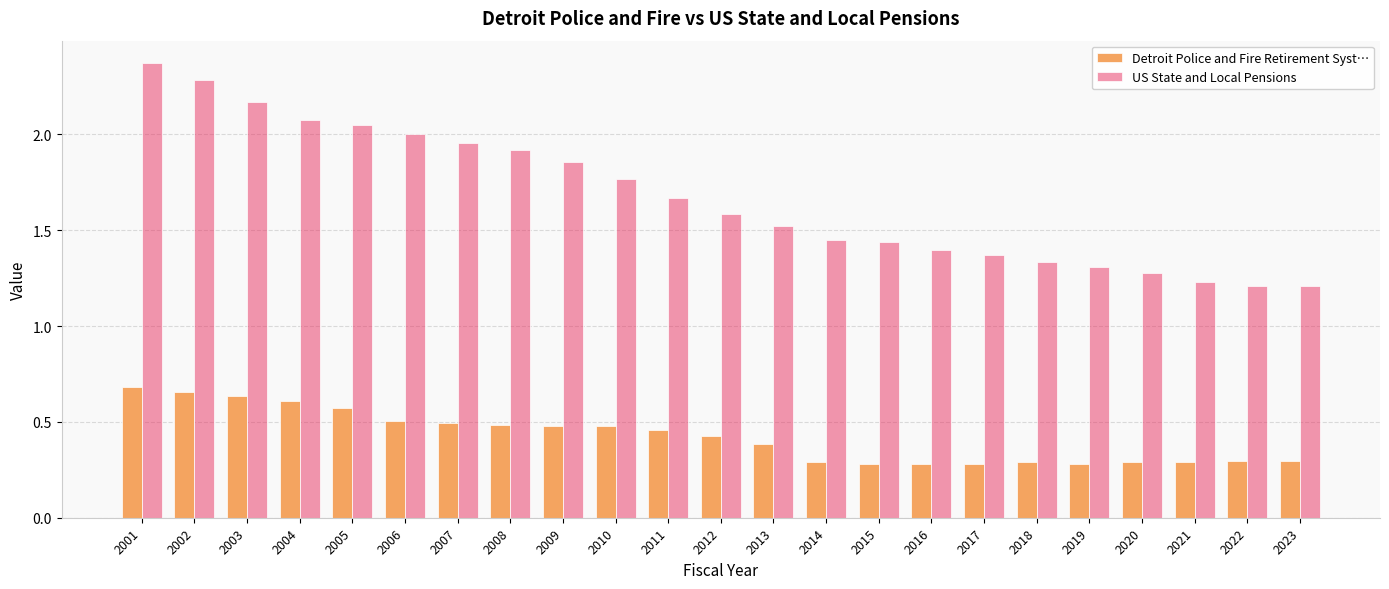

The US State and Local Pensions series shows 1.4 at 2015. True or false?

True